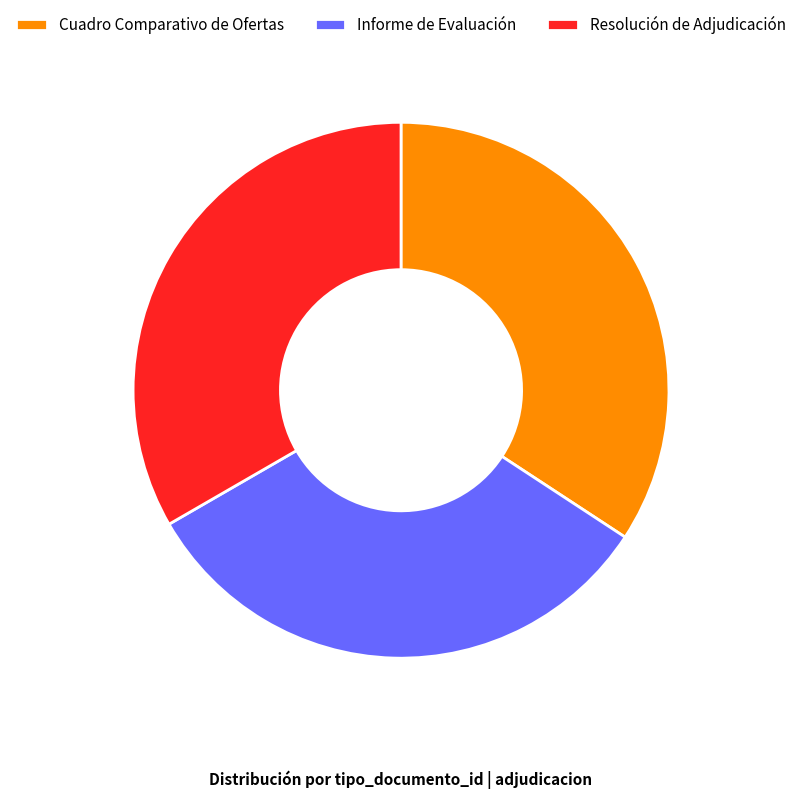

How many slices are in this pie chart?

3